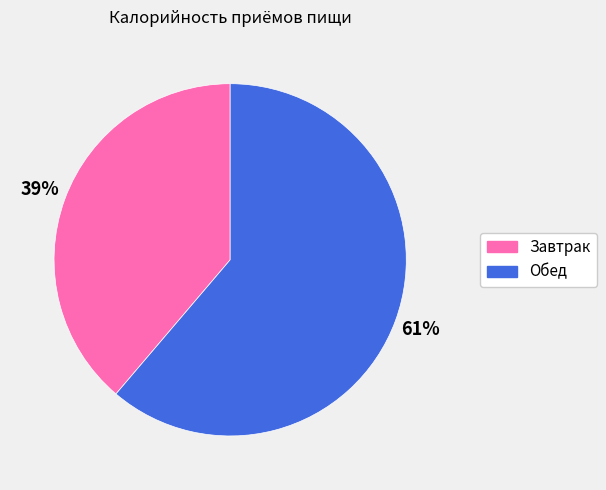

To the nearest percent, what is the difference between the largest and smallest slice percentages?

22%